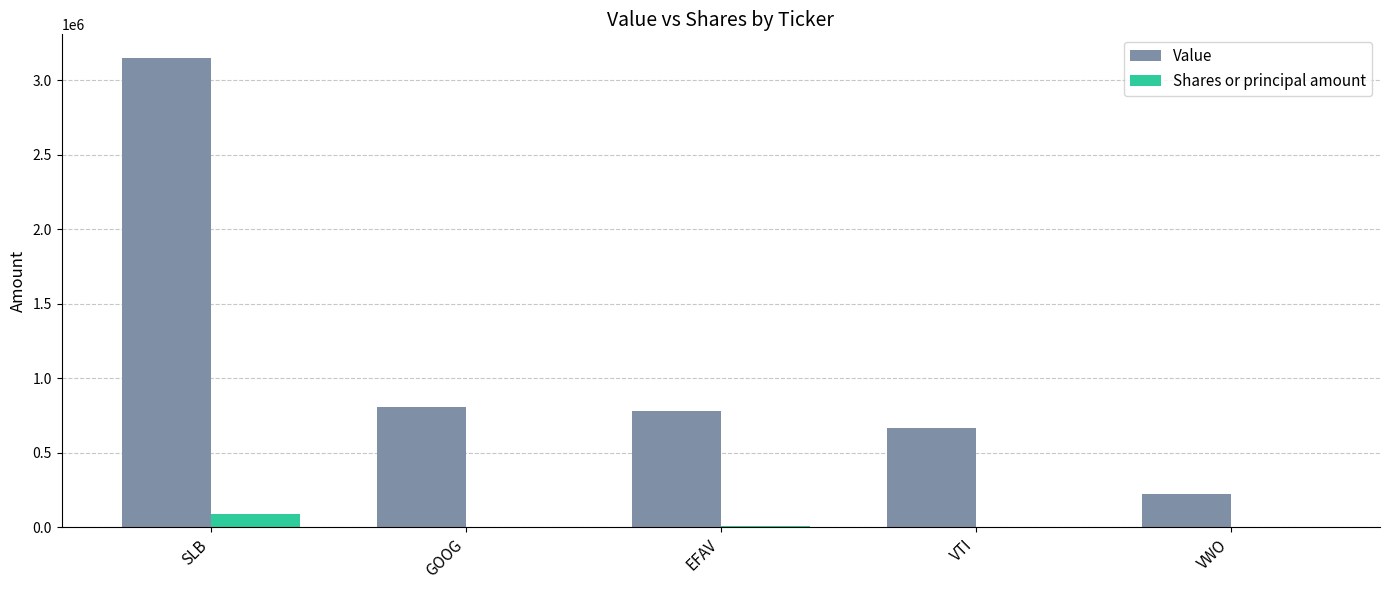

True or false: Shares or principal amount has a value of 87259 at SLB.

True